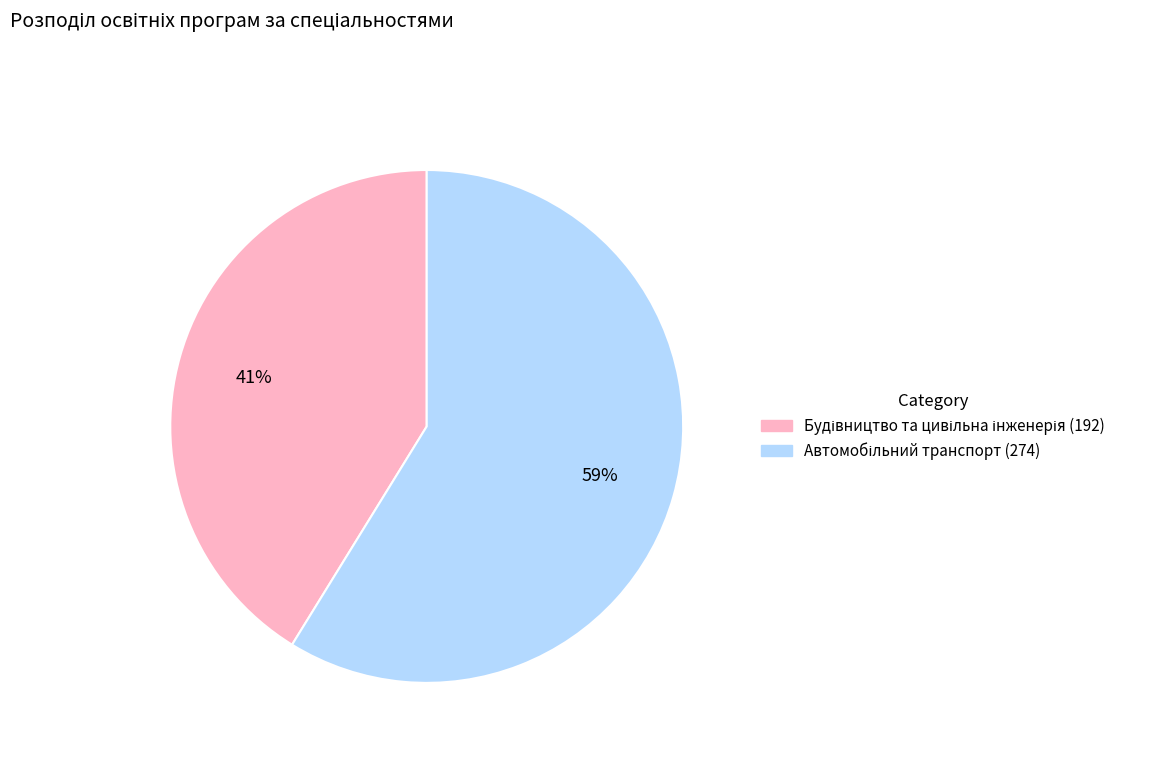

To the nearest percent, what is the difference between the largest and smallest slice percentages?

18%